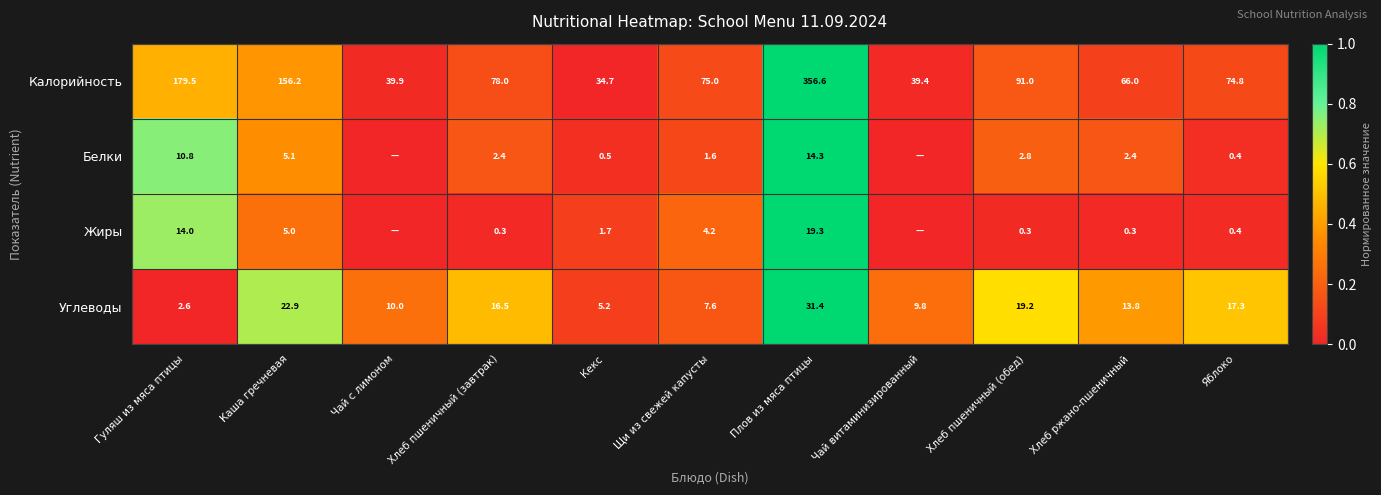

Which has a higher value, Яблоко or Кекс?

Яблоко